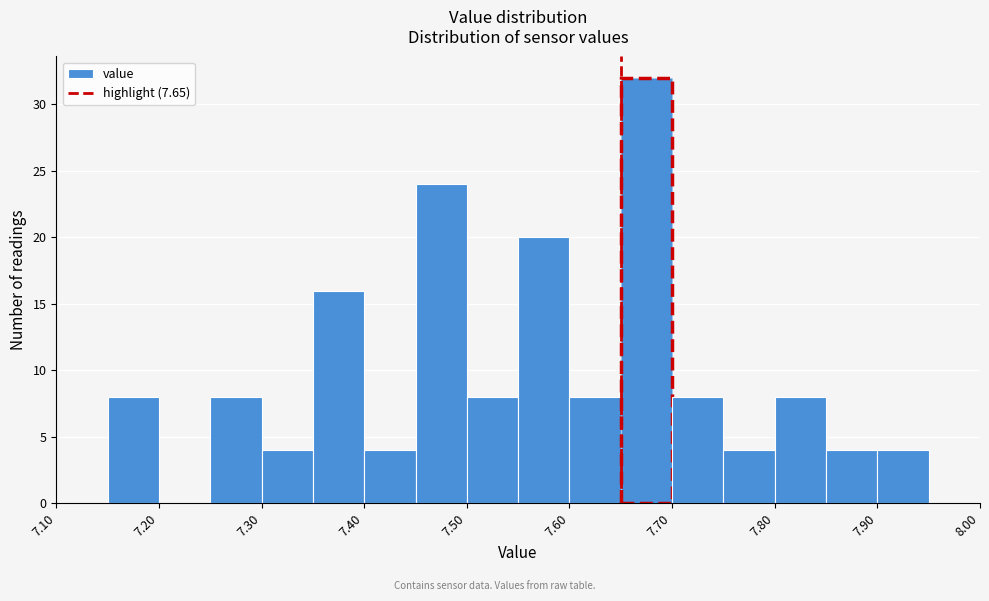

Reading left to right, transcribe this chart: for each bar, give the range it covers on the x-axis and its height. The values are not printed on the chart, so give them approximately, as read against the axis.

7.10 to 7.15: 0
7.15 to 7.20: 8
7.20 to 7.25: 0
7.25 to 7.30: 8
7.30 to 7.35: 4
7.35 to 7.40: 16
7.40 to 7.45: 4
7.45 to 7.50: 24
7.50 to 7.55: 8
7.55 to 7.60: 20
7.60 to 7.65: 8
7.65 to 7.70: 32
7.70 to 7.75: 8
7.75 to 7.80: 4
7.80 to 7.85: 8
7.85 to 7.90: 4
7.90 to 7.95: 4
7.95 to 8.00: 0